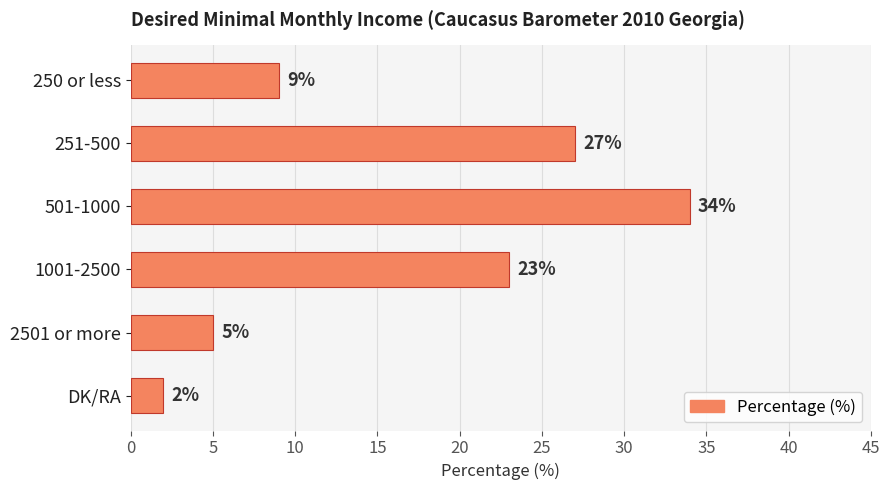

Reading bottom to top, extract all data points from this chart.

2	5	23	34	27	9